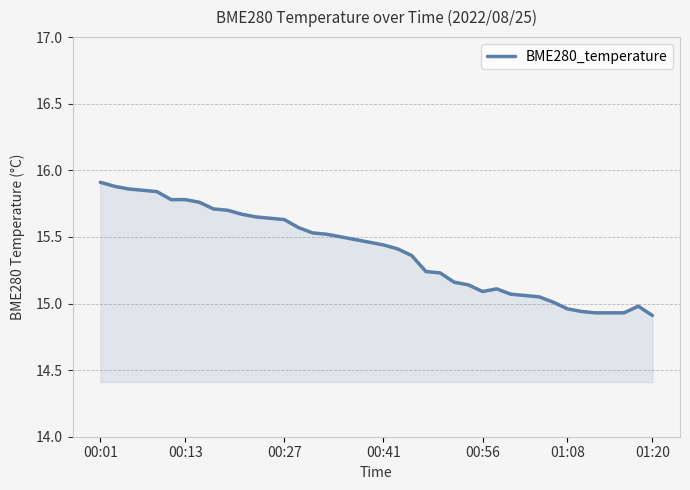

What is the difference between the maximum and minimum values?

1.0